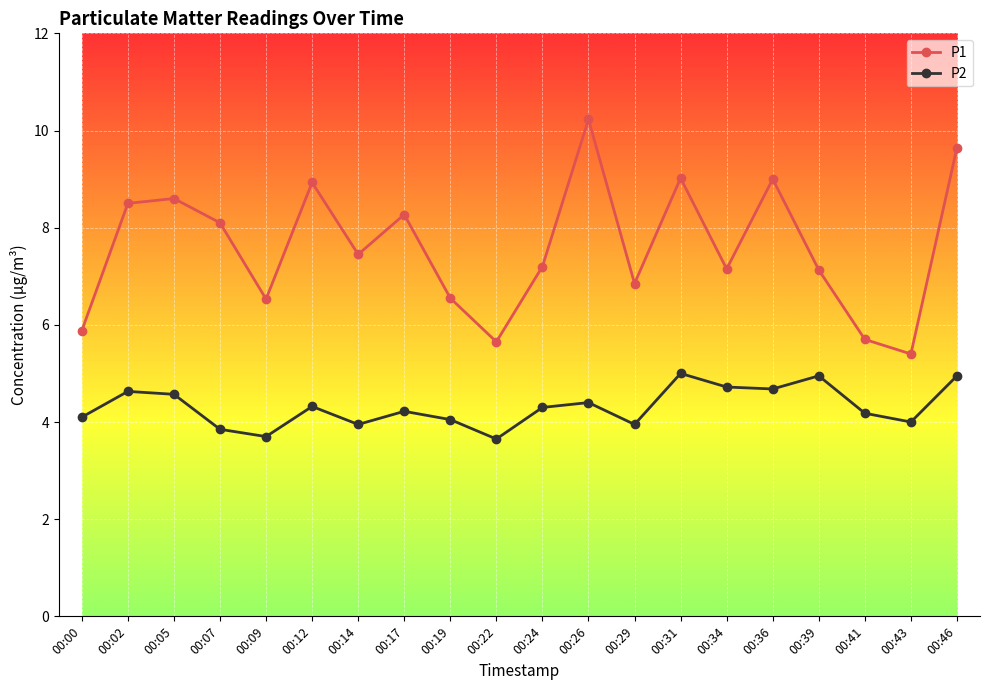

Which series has the largest range (max minus min)?

P1